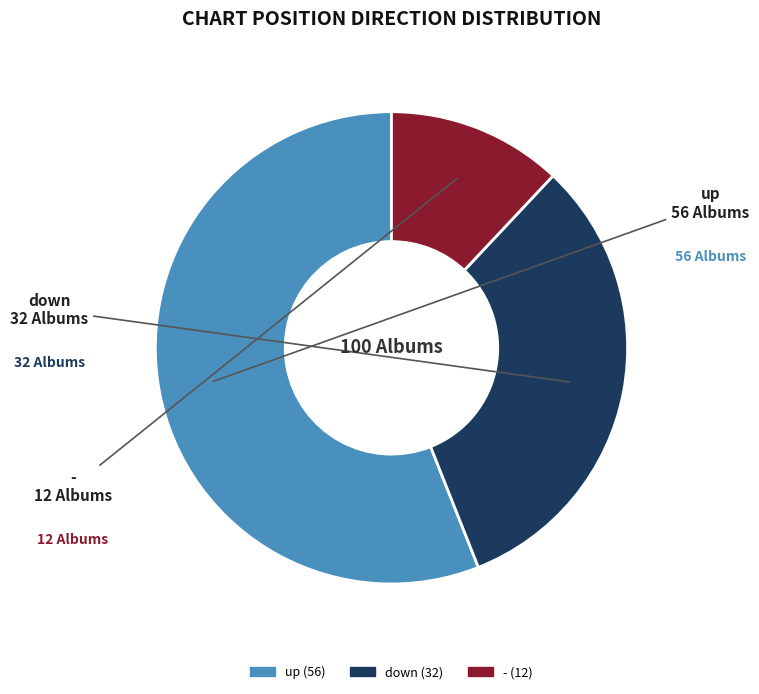

Which has a higher value, up or down?

up